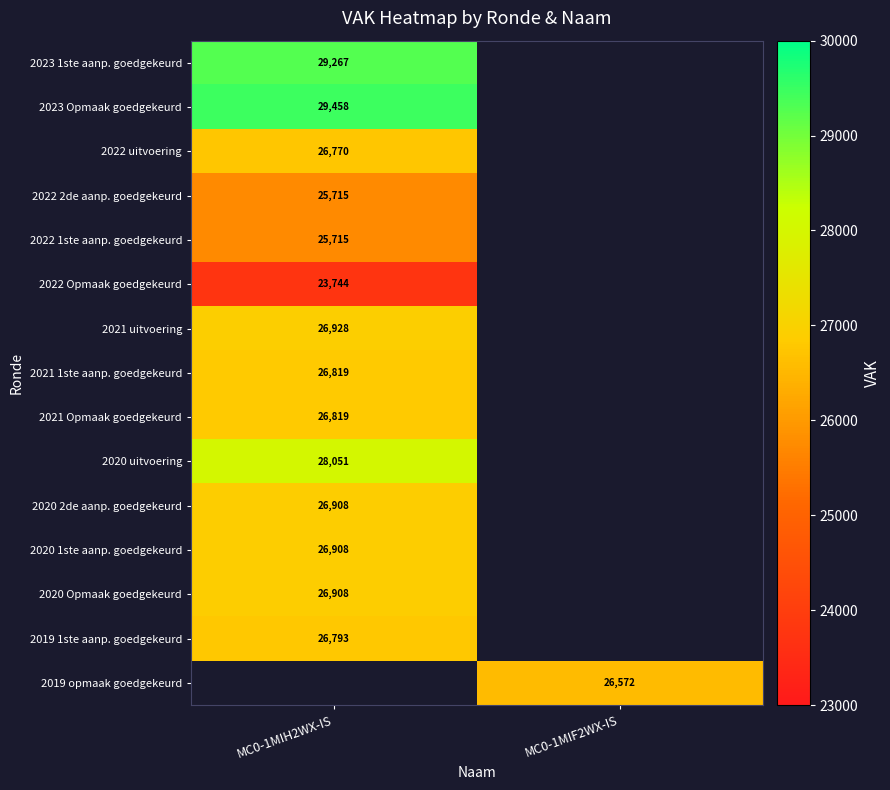

Is it true that 2023 Opmaak goedgekeurd equals 6228 at MC0-1MIH2WX-IS?

False